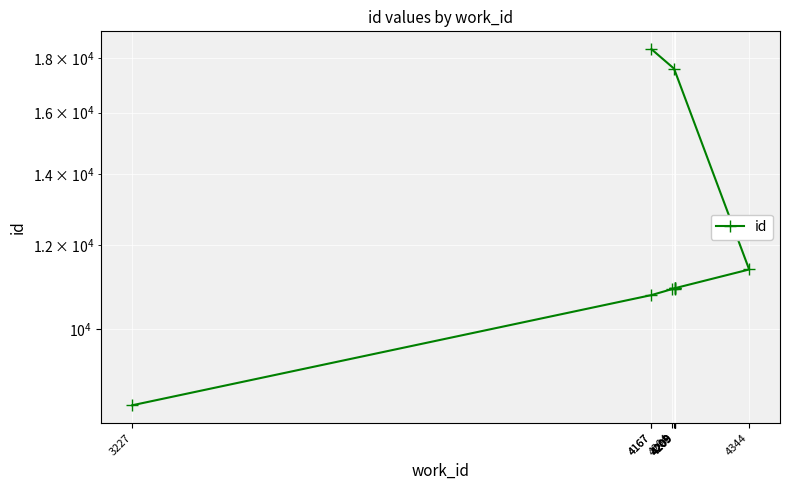

Is it true that the value at 4209 is 4483?

False